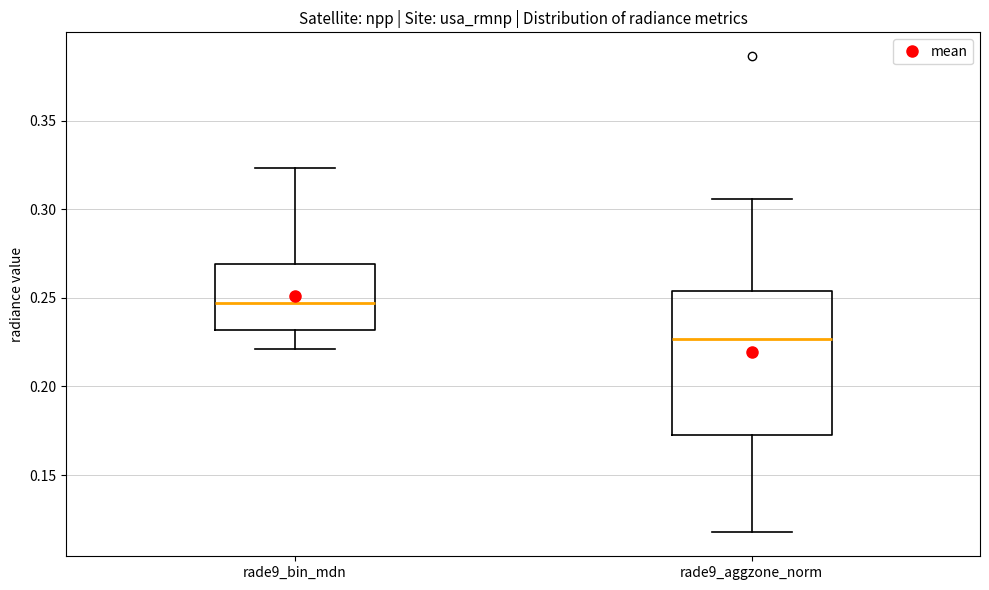

Which box's median line is the highest?

rade9_bin_mdn